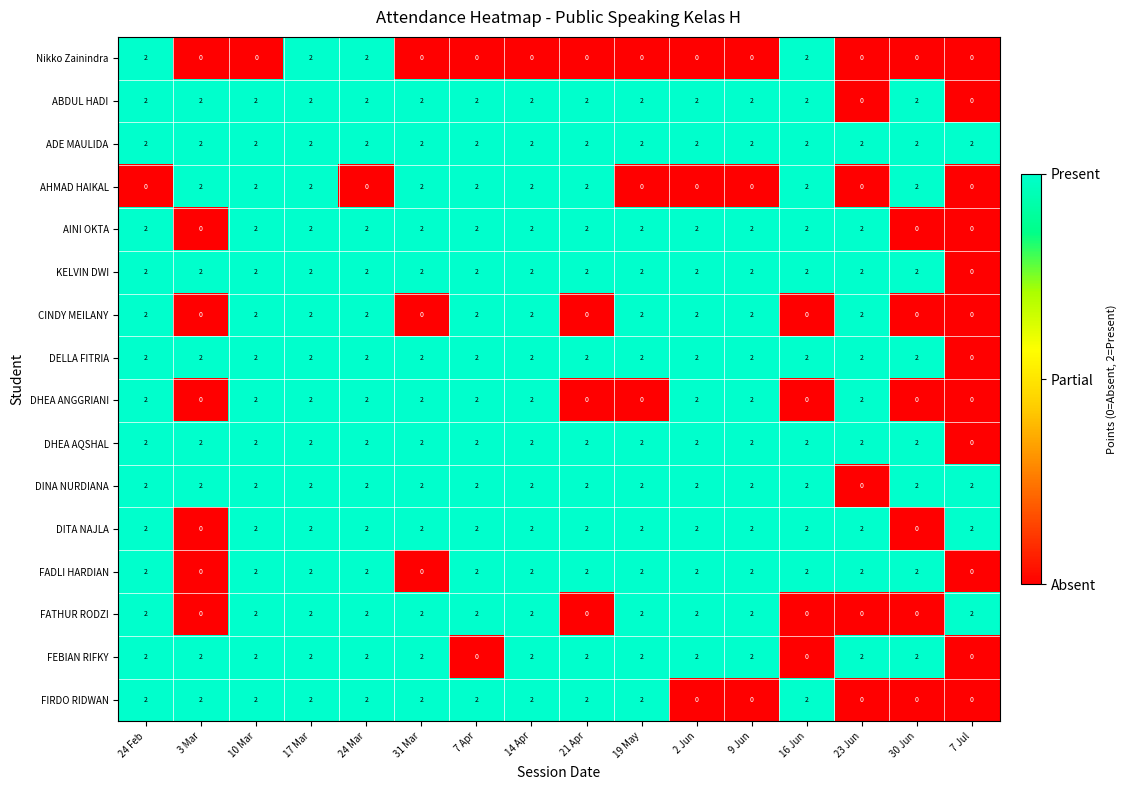

Which series has the largest total across all categories?

ADE MAULIDA